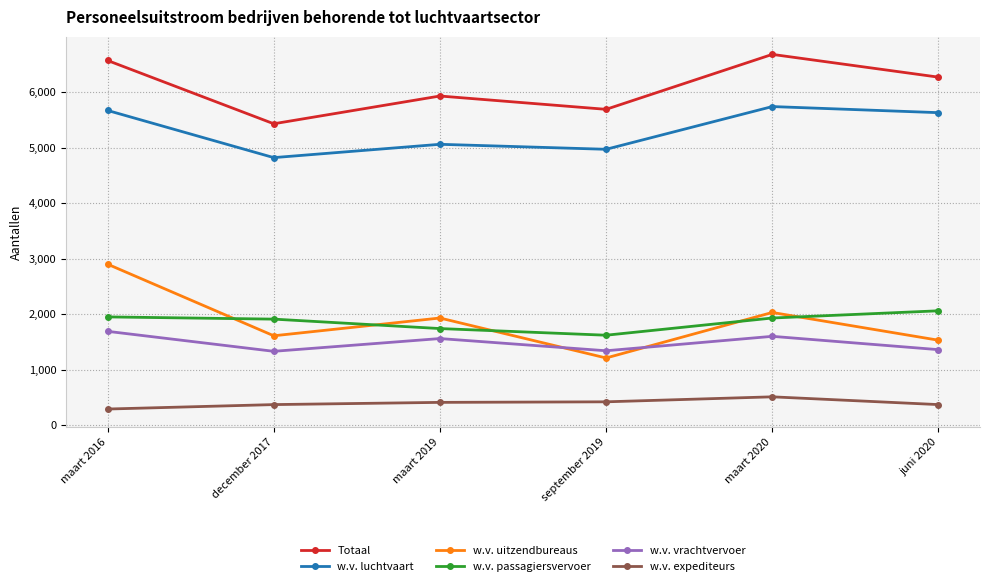

What is the difference between the highest and lowest values at maart 2016?

6280